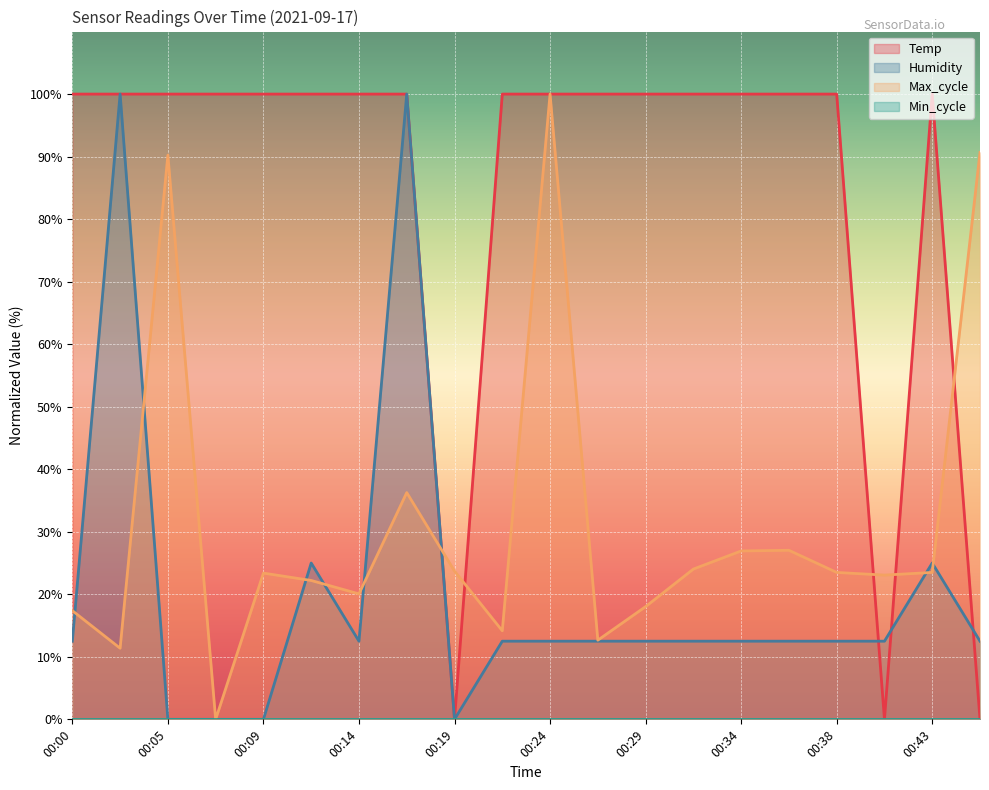

What is the average value of the Temp series?

85.0